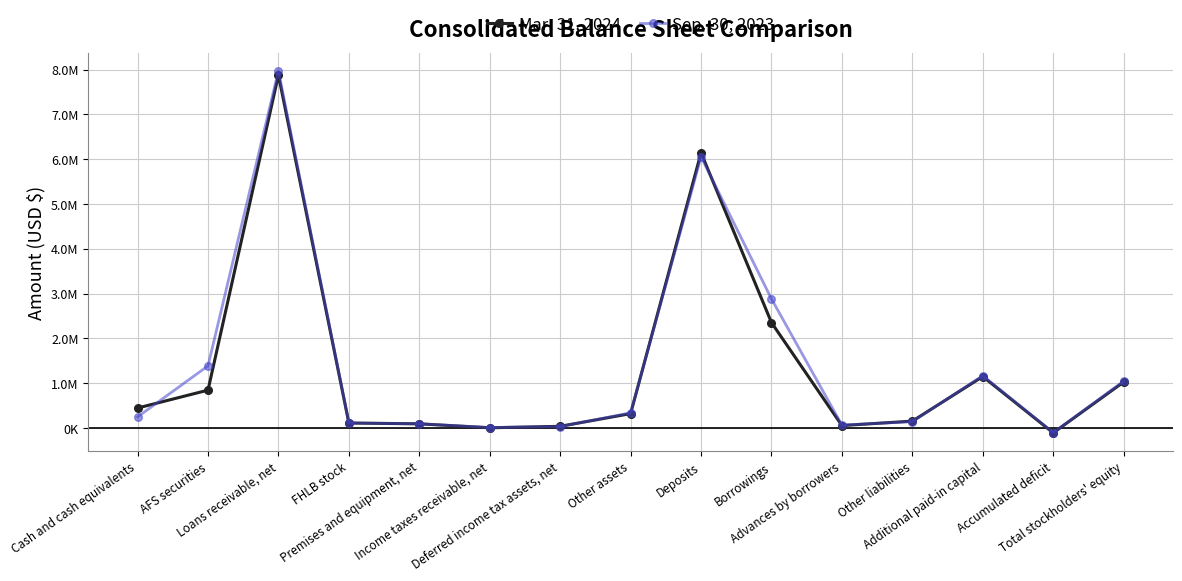

At which category does Mar. 31, 2024 reach its first local peak?

Loans receivable, net